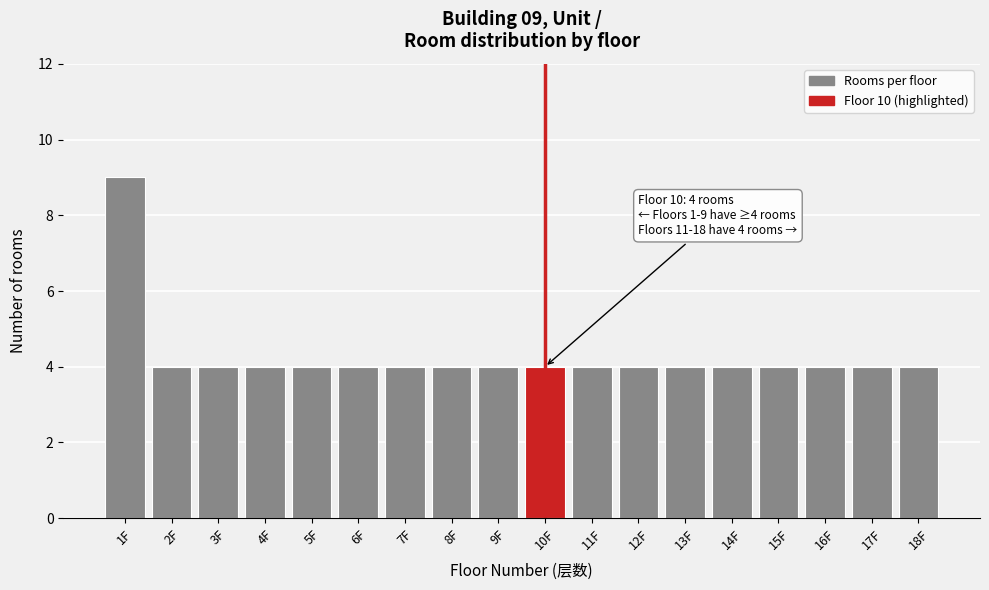

Reading right to left, transcribe all the data shown in this chart.

18F=4	17F=4	16F=4	15F=4	14F=4	13F=4	12F=4	11F=4	10F=4	9F=4	8F=4	7F=4	6F=4	5F=4	4F=4	3F=4	2F=4	1F=9